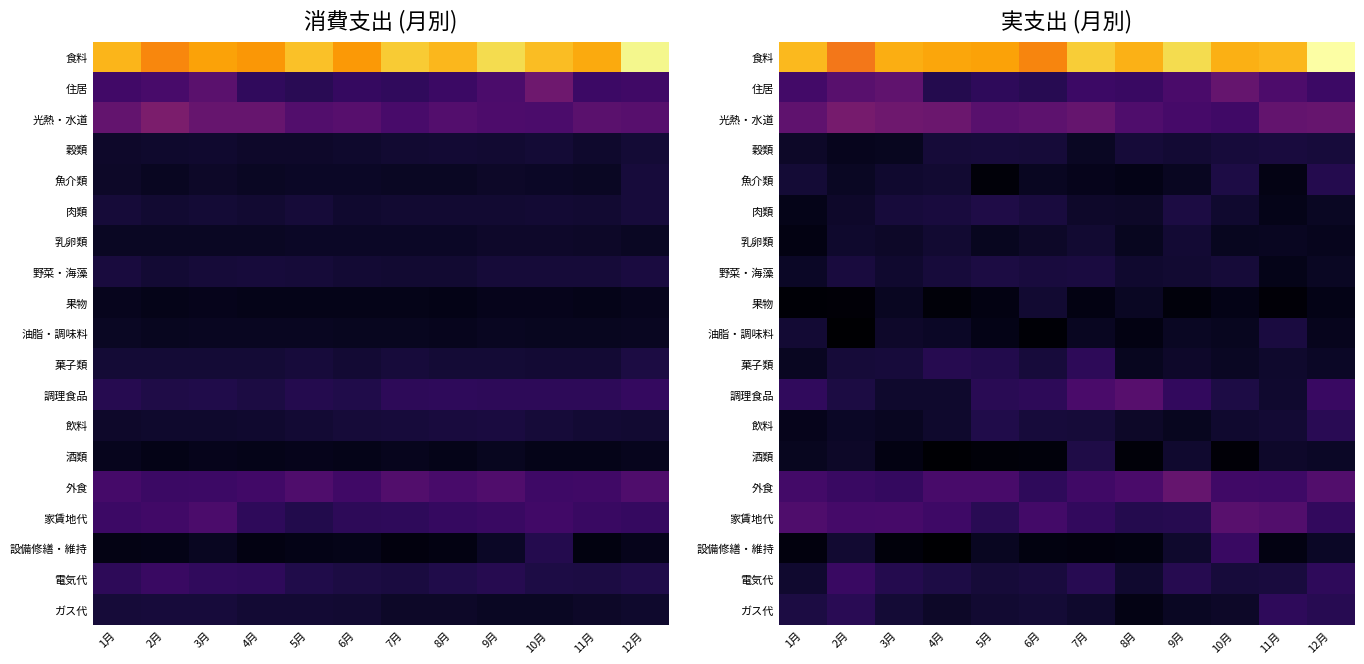

What is the total value across all series at 10月?

225746.4